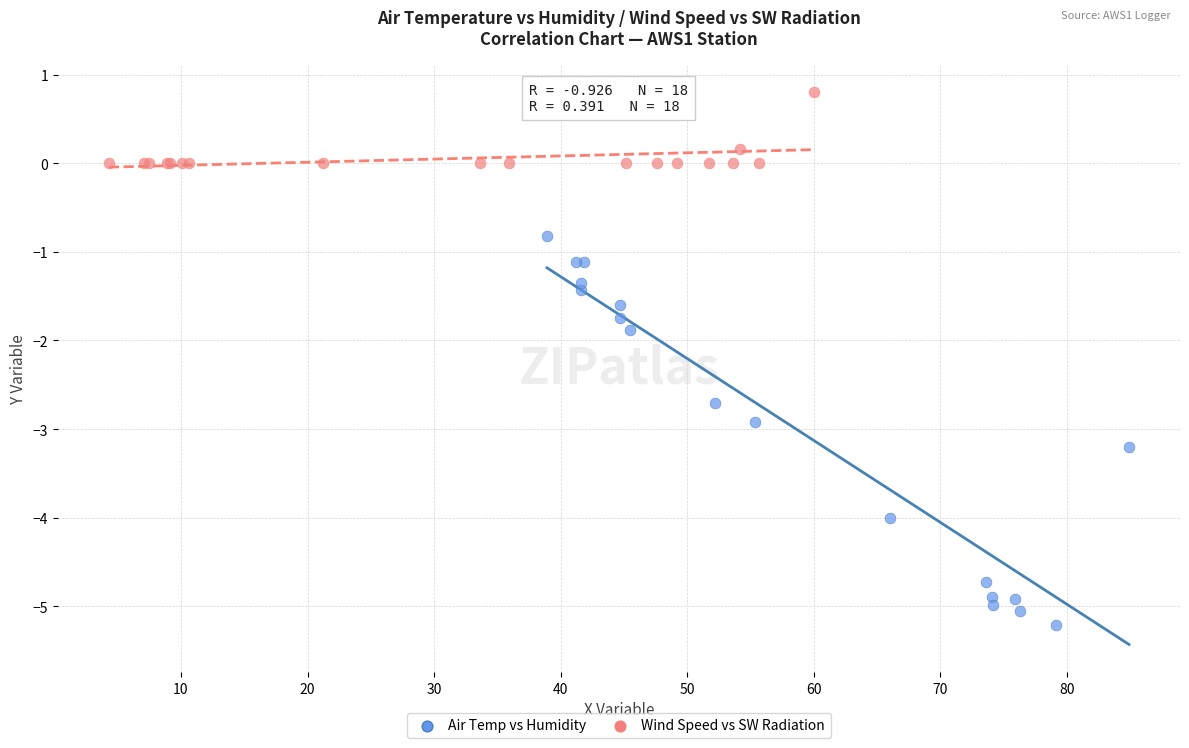

Which series contains the highest Y value?

Wind Speed vs SW Radiation